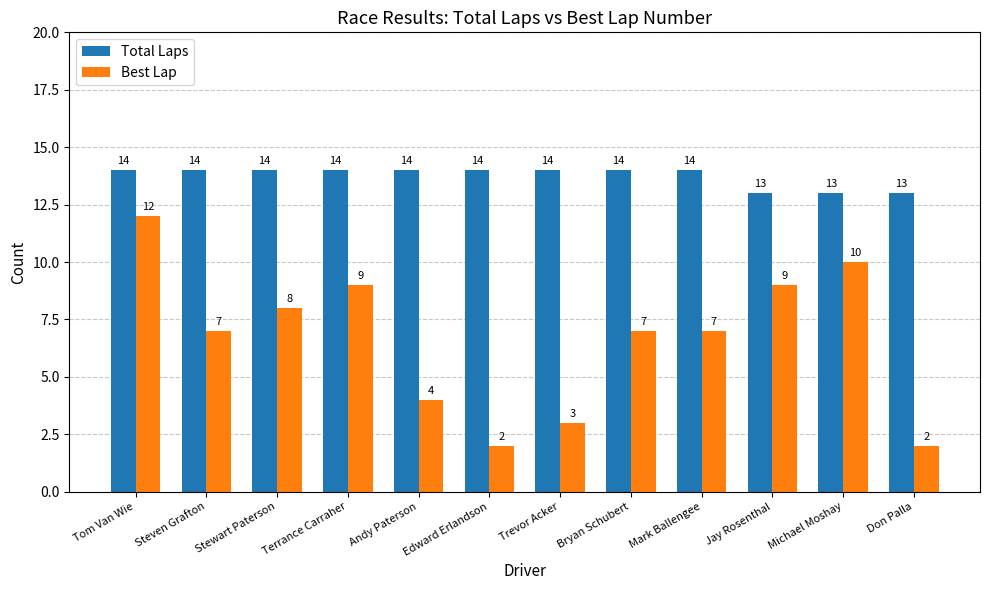

Reading left to right, extract all data points from this chart.

Total Laps: Tom Van Wie=14	Steven Grafton=14	Stewart Paterson=14	Terrance Carraher=14	Andy Paterson=14	Edward Erlandson=14	Trevor Acker=14	Bryan Schubert=14	Mark Ballengee=14	Jay Rosenthal=13	Michael Moshay=13	Don Palla=13
Best Lap: Tom Van Wie=12	Steven Grafton=7	Stewart Paterson=8	Terrance Carraher=9	Andy Paterson=4	Edward Erlandson=2	Trevor Acker=3	Bryan Schubert=7	Mark Ballengee=7	Jay Rosenthal=9	Michael Moshay=10	Don Palla=2